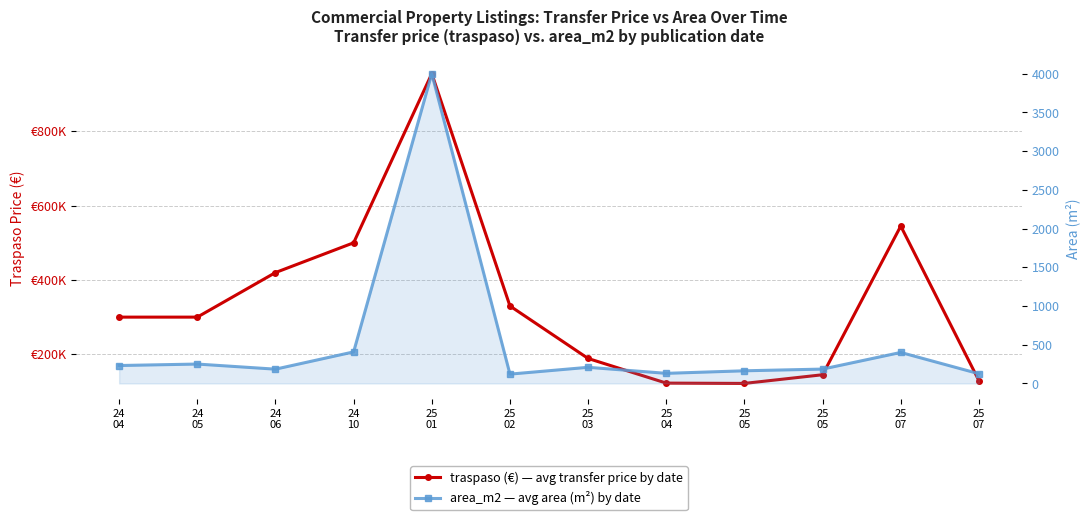

True or false: traspaso (€) and area_m2 intersect in this chart.

False